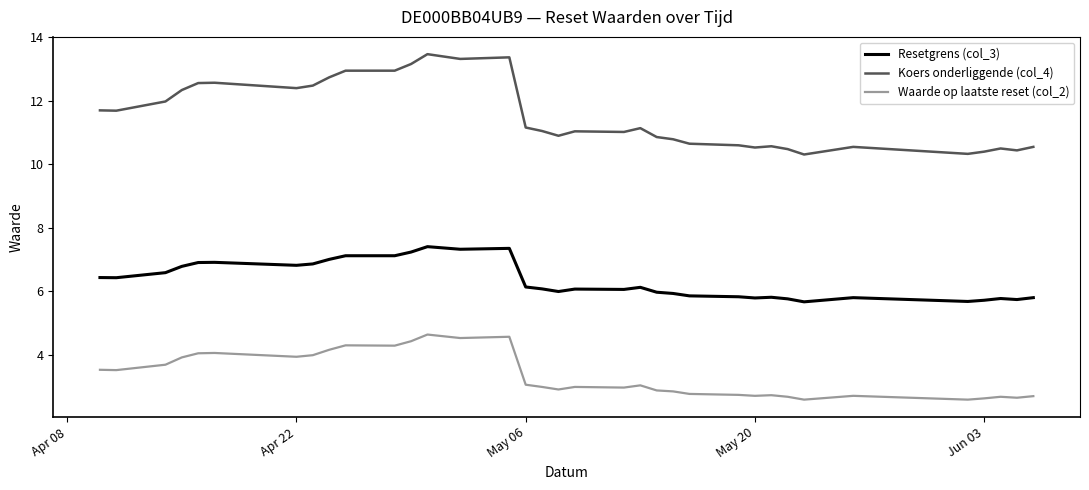

What is the minimum value shown in the chart?

2.6